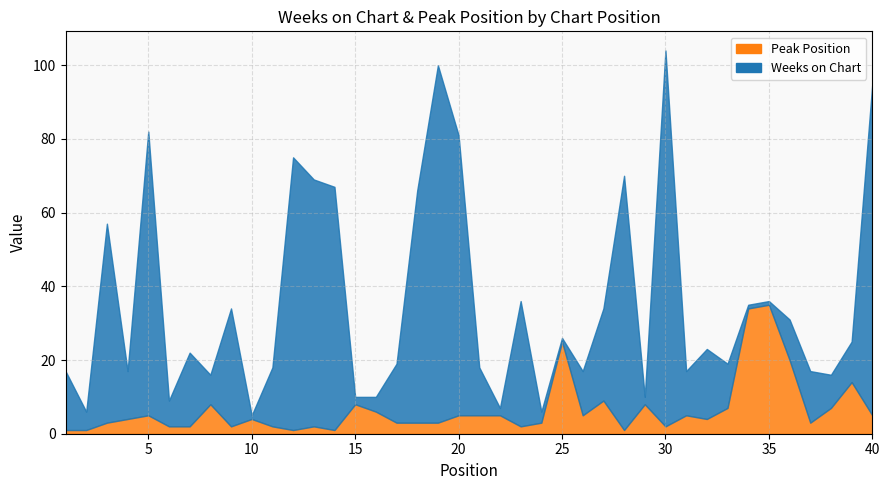

What is the value of the Weeks on Chart point at the 1st from the left?

16